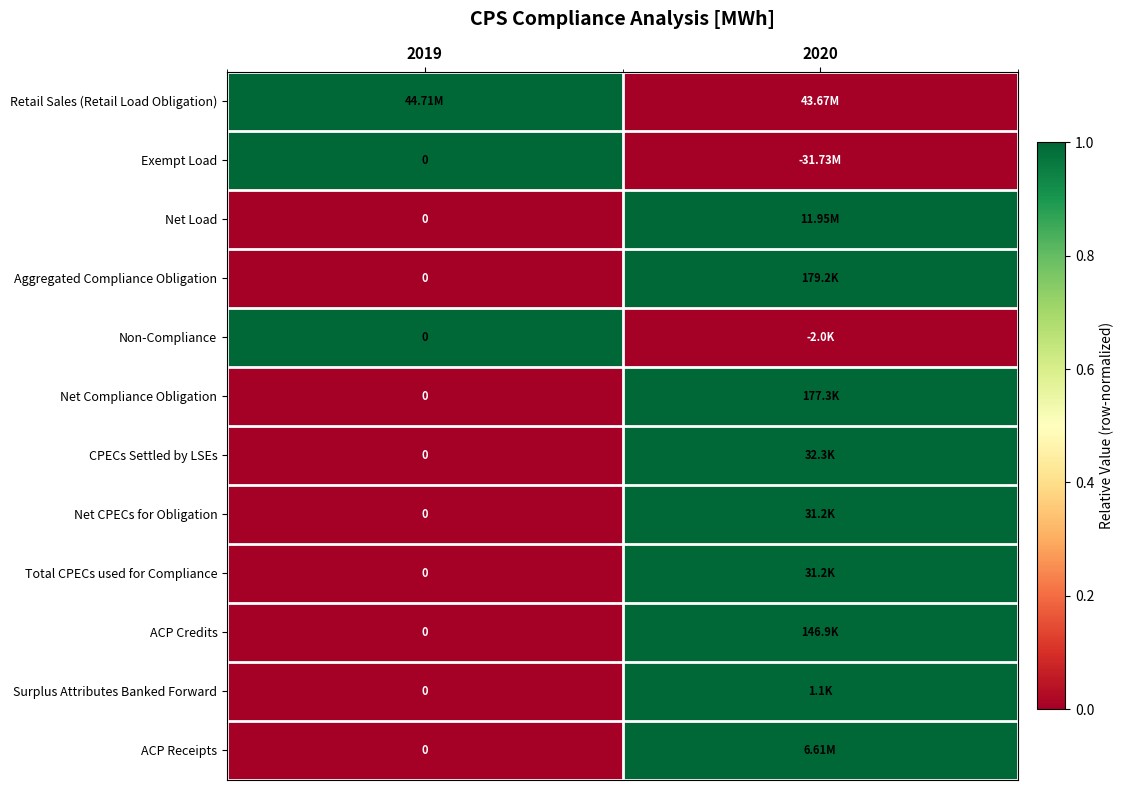

Count the Total CPECs used for Compliance values in the range 0 to 1.

2